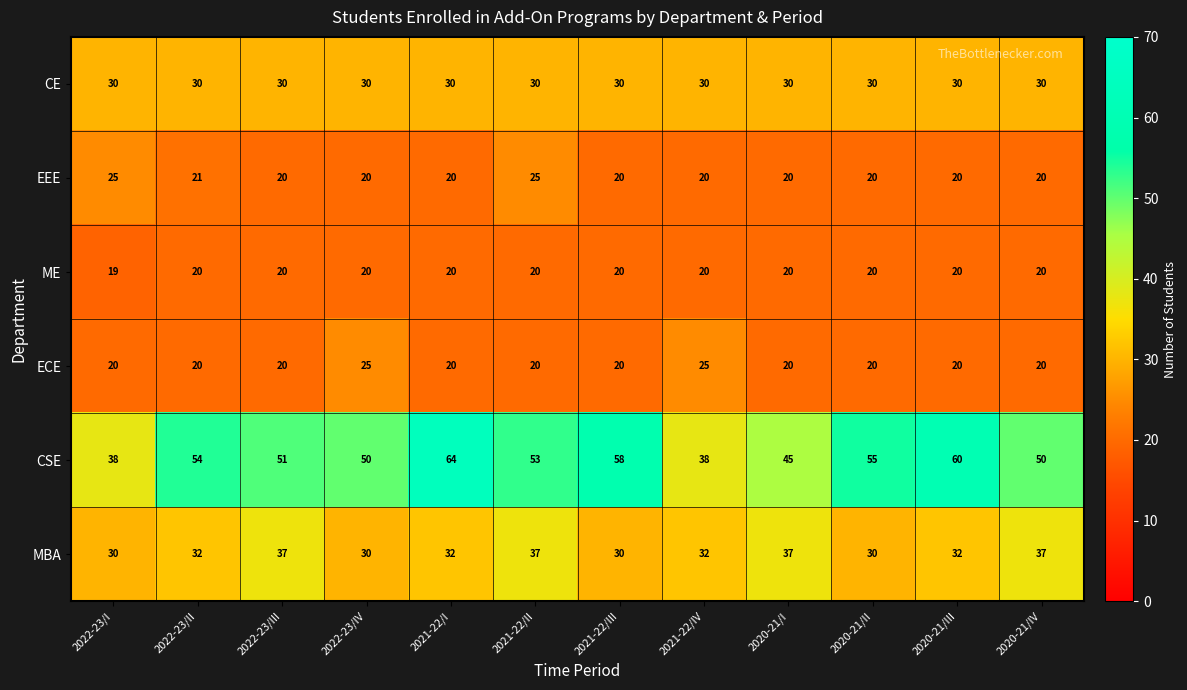

Which series has the largest total across all categories?

CSE